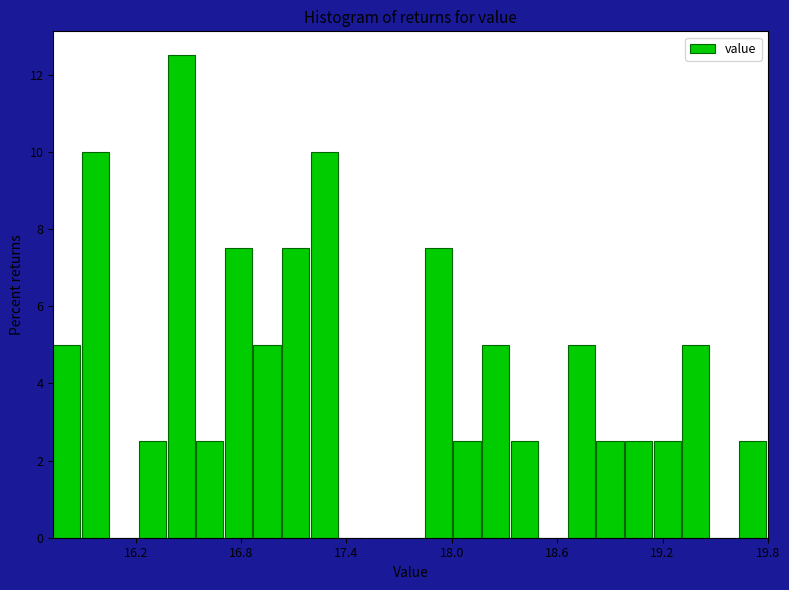

Read against the x-axis, roughly where is the centre of the tallest bar?

16.5